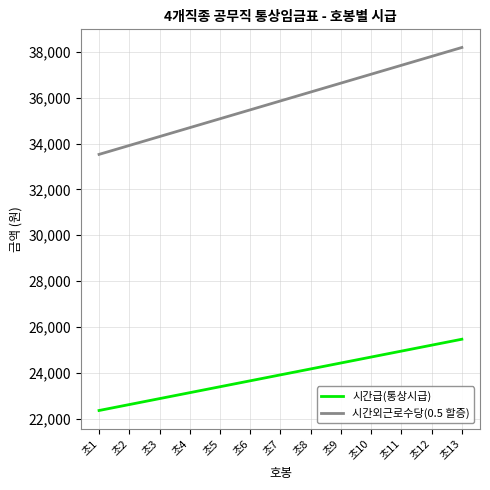

What is the difference between the maximum and minimum values in the 시간급(통상시급) series?

3110.0